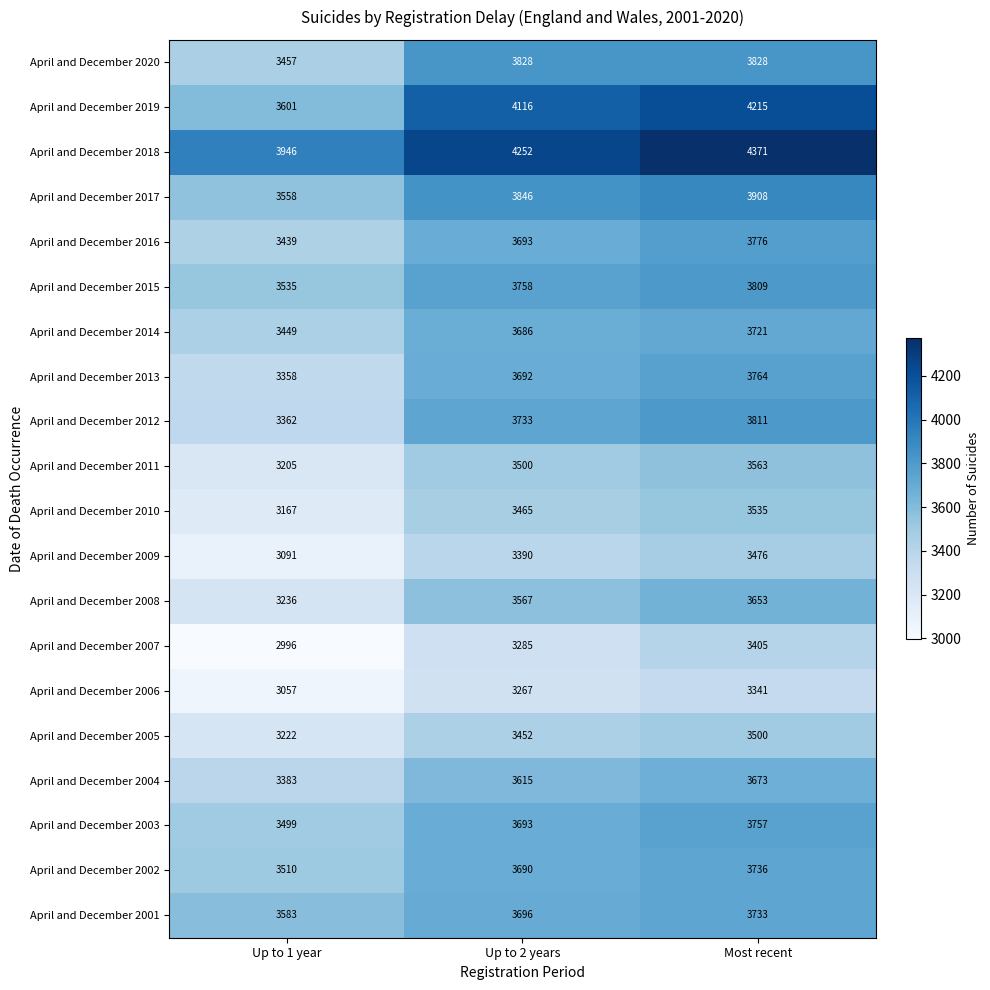

Which series has the largest range (max minus min)?

April and December 2019